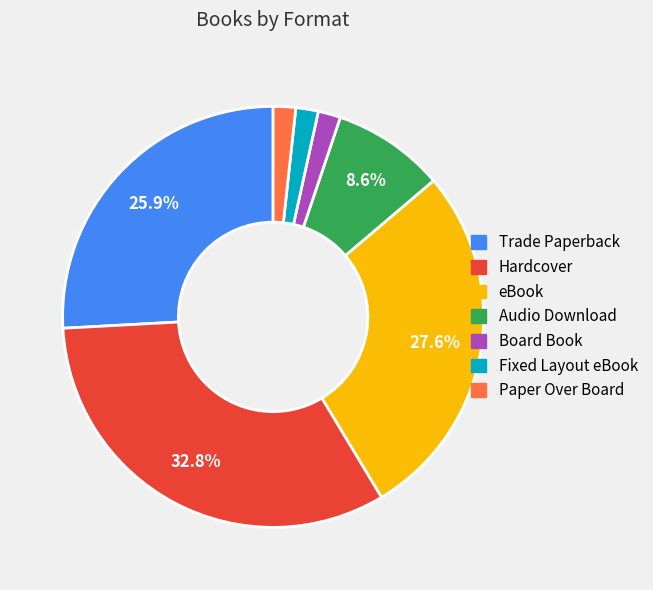

Does Board Book represent more than half of the total?

No